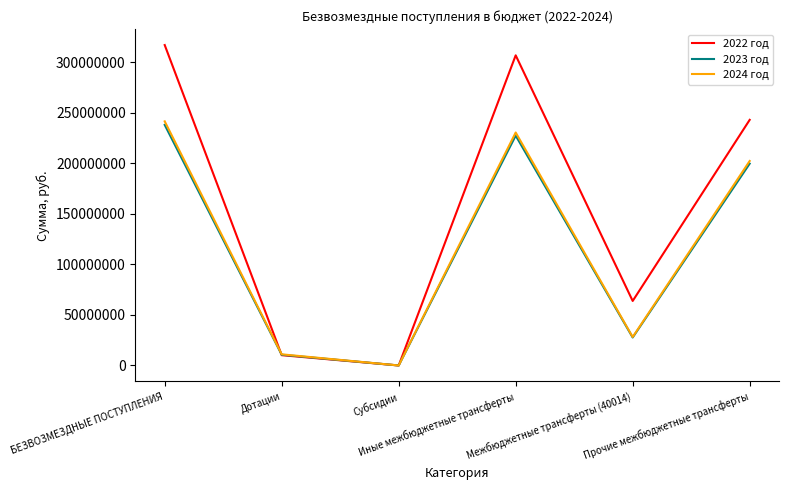

At how many categories does at least one series exceed 195627645?

3